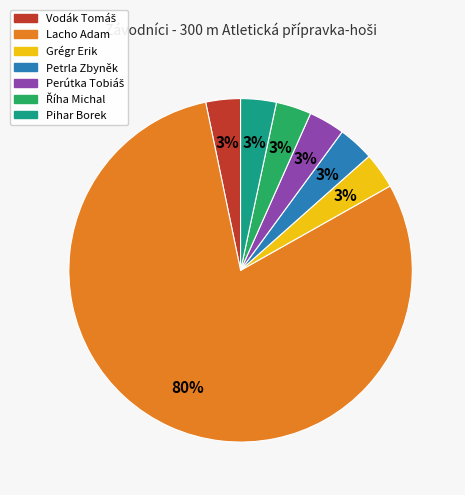

Which has a higher value, Lacho Adam or Petrla Zbyněk?

Lacho Adam